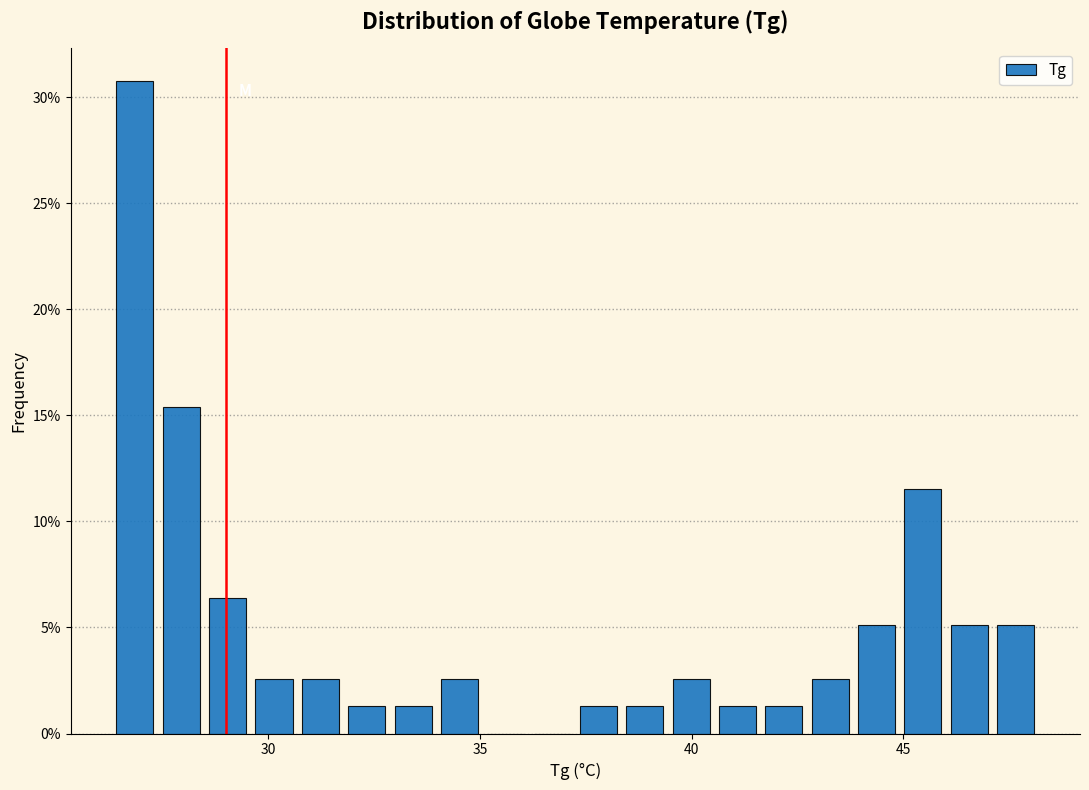

Read against the x-axis, roughly where is the centre of the tallest bar?

27.0